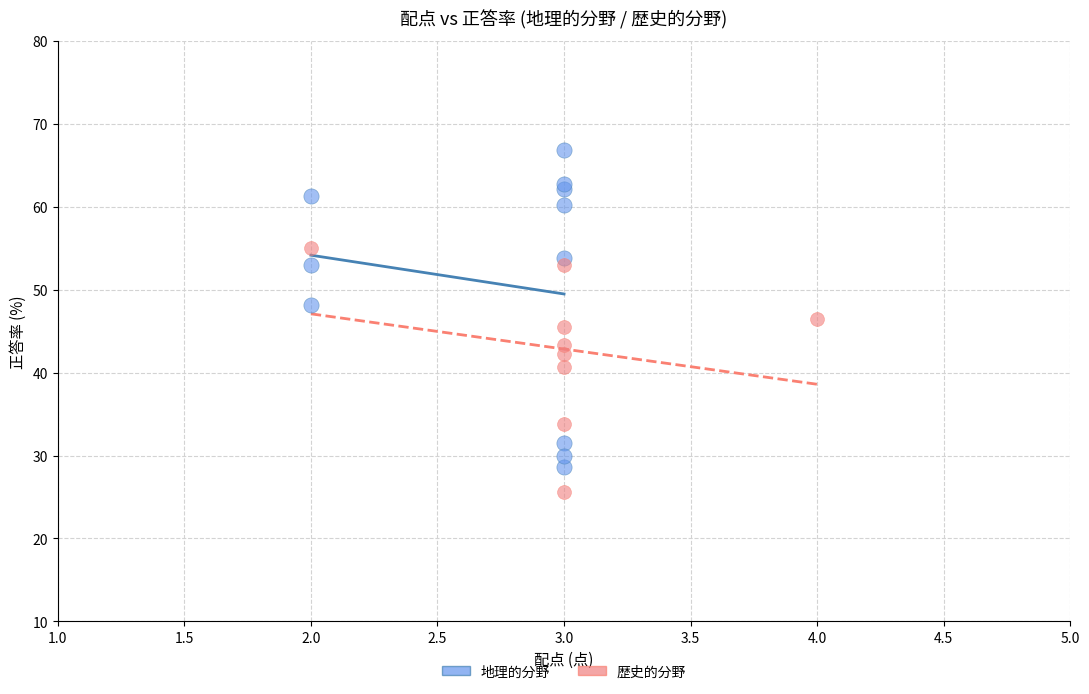

Which series has the widest spread of Y values?

地理的分野